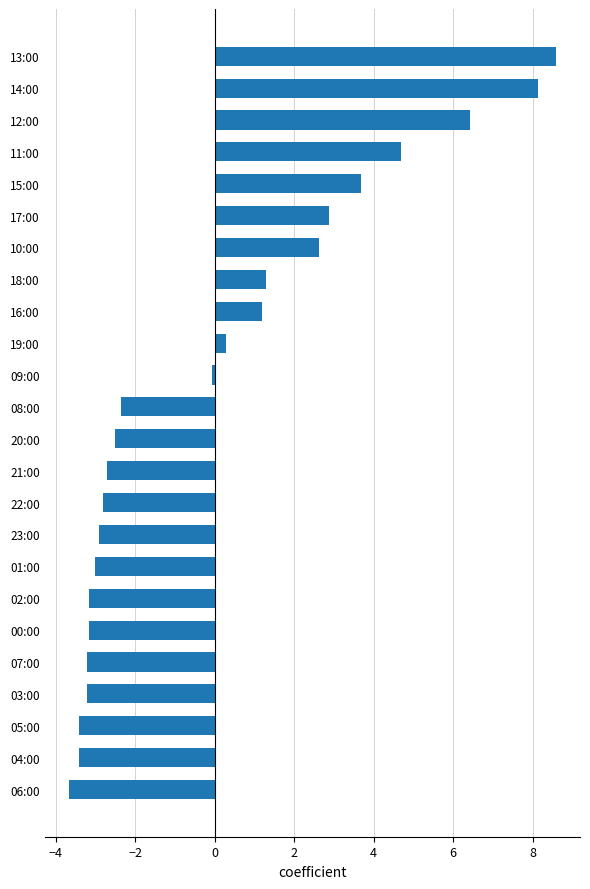

Does the chart contain stacked bars?

No